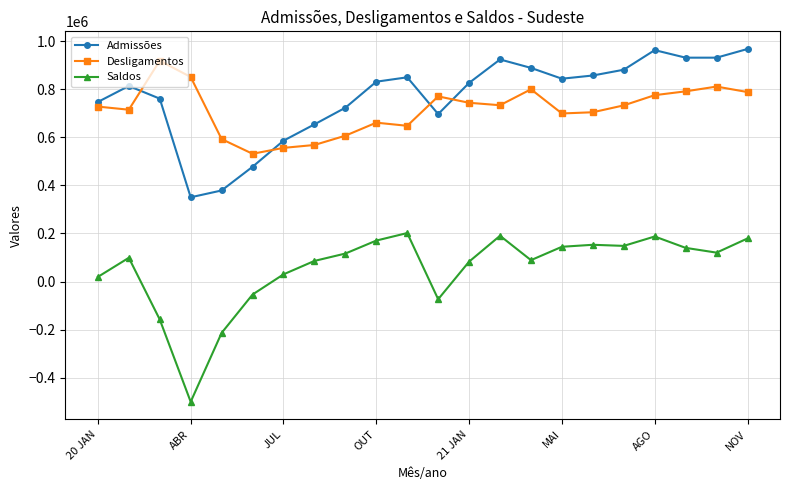

Which series has the largest total across all categories?

Admissões